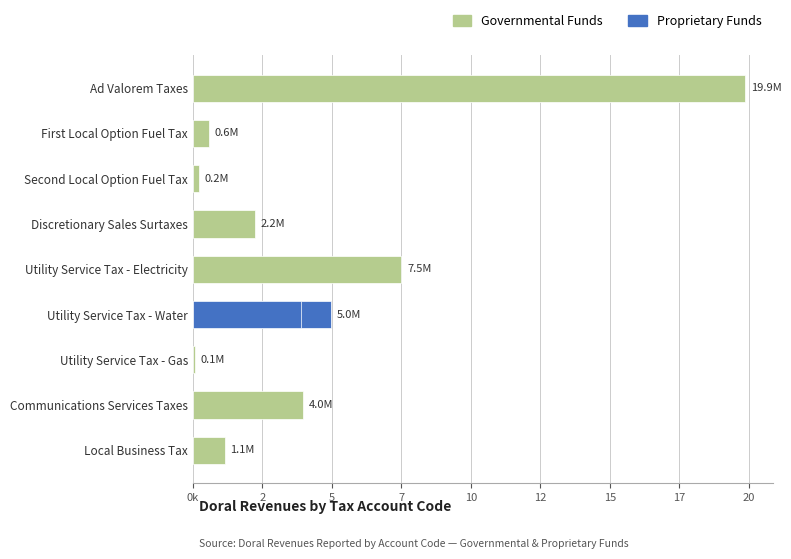

What is the value of the 4th bar from the left?

2232433